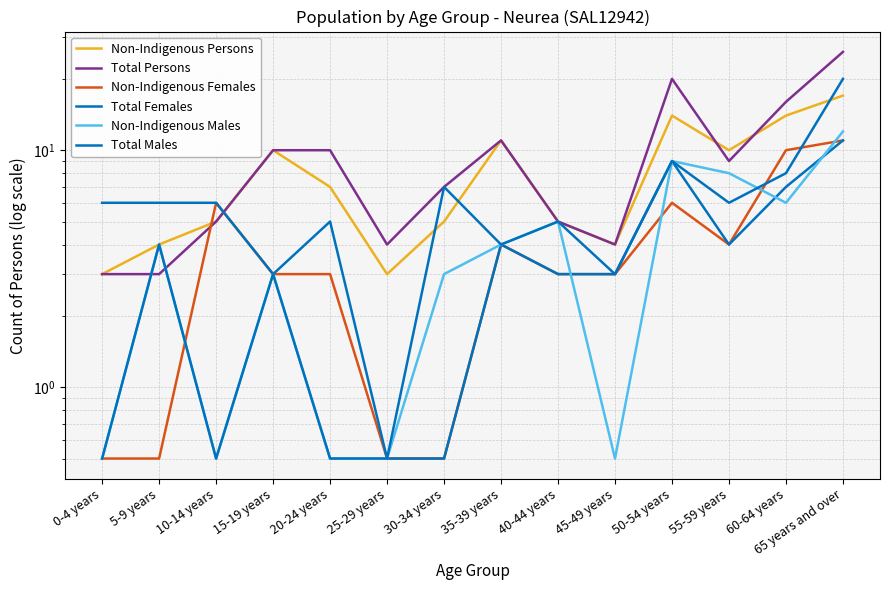

At which category is the sum across all series the highest?

65 years and over